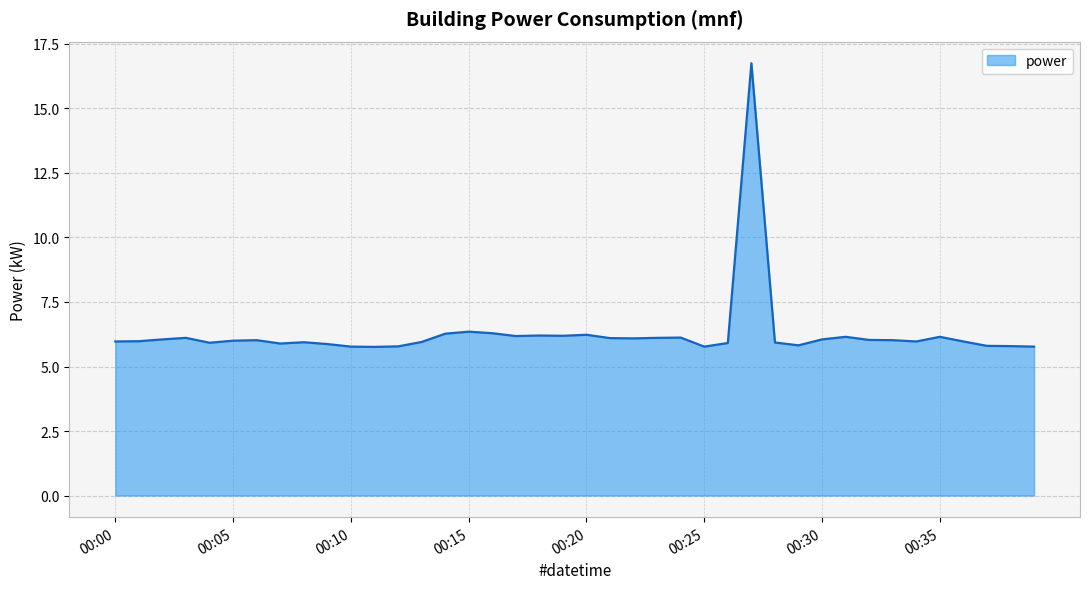

What is the difference between the maximum and minimum values?

11.0